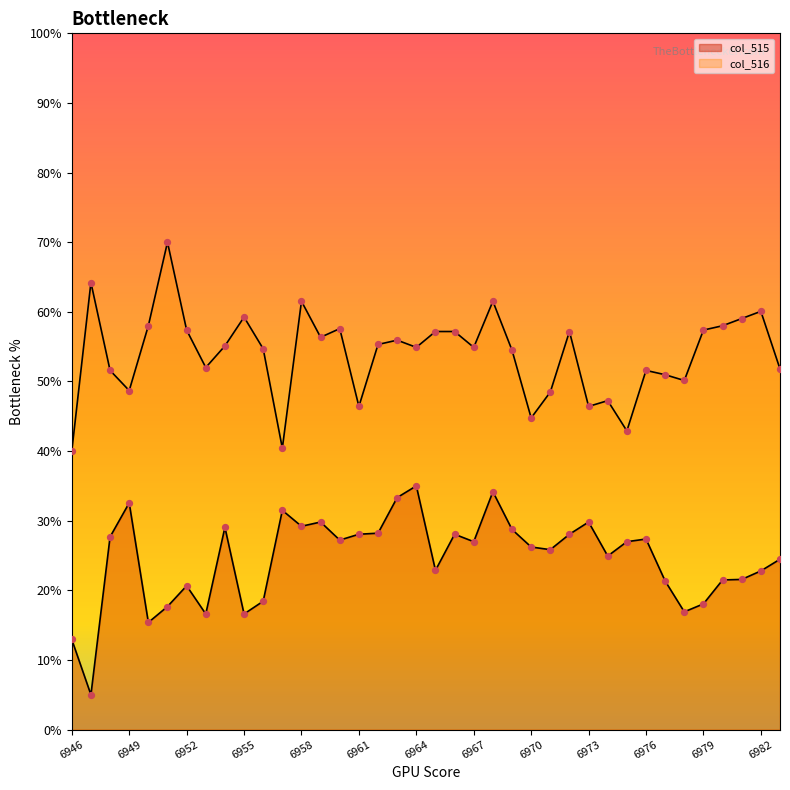

What are all the series names shown in the legend?

col_515, col_516